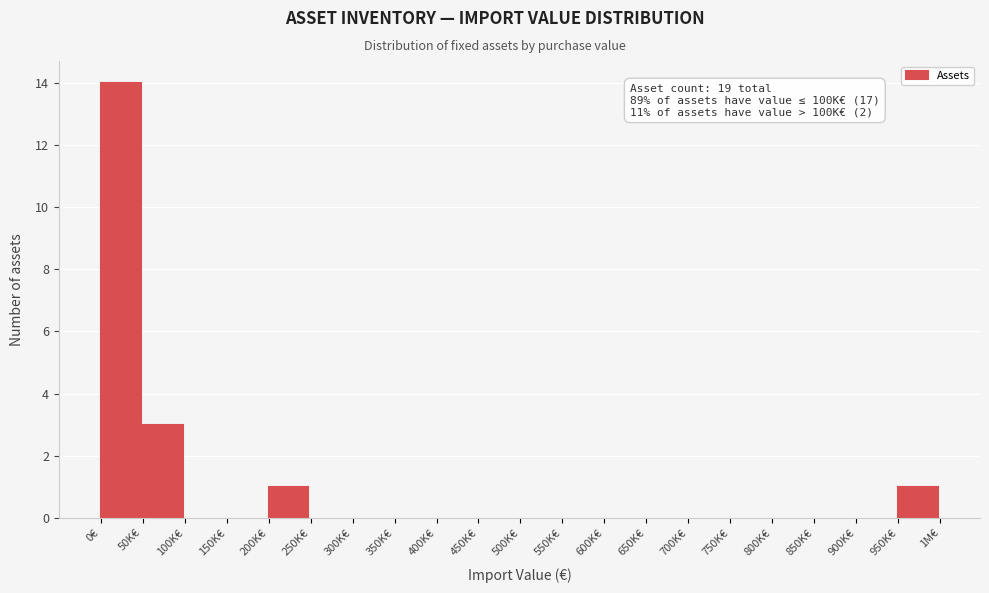

Reading left to right, transcribe all the data shown in this chart.

0€=14	50K€=3	100K€=0	150K€=0	200K€=1	250K€=0	300K€=0	350K€=0	400K€=0	450K€=0	500K€=0	550K€=0	600K€=0	650K€=0	700K€=0	750K€=0	800K€=0	850K€=0	900K€=0	950K€=1